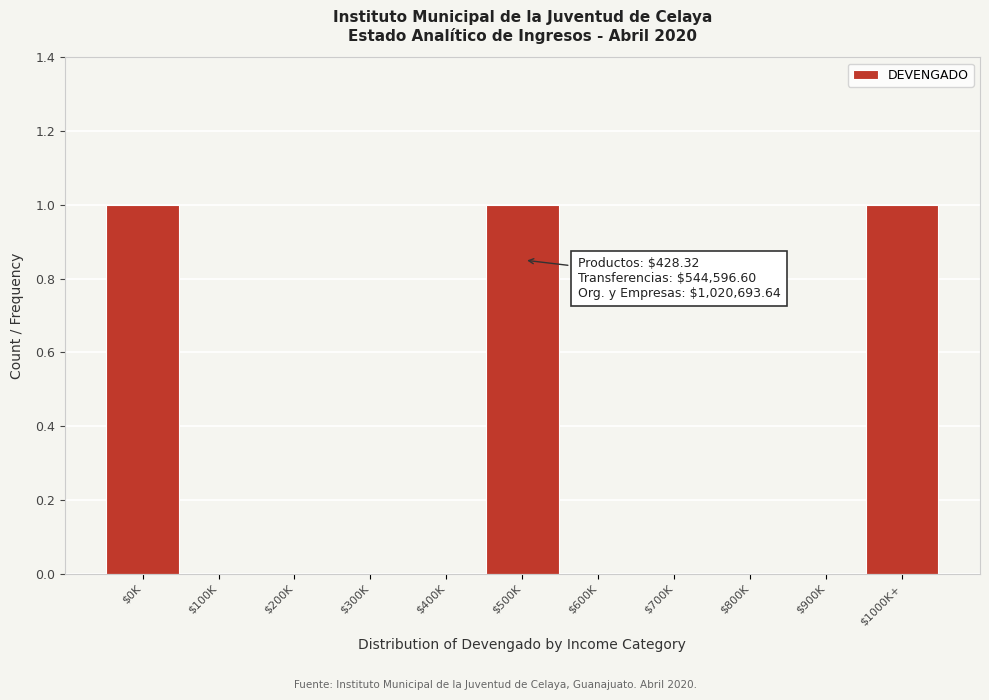

True or false: the data shows 0 at $400K.

True